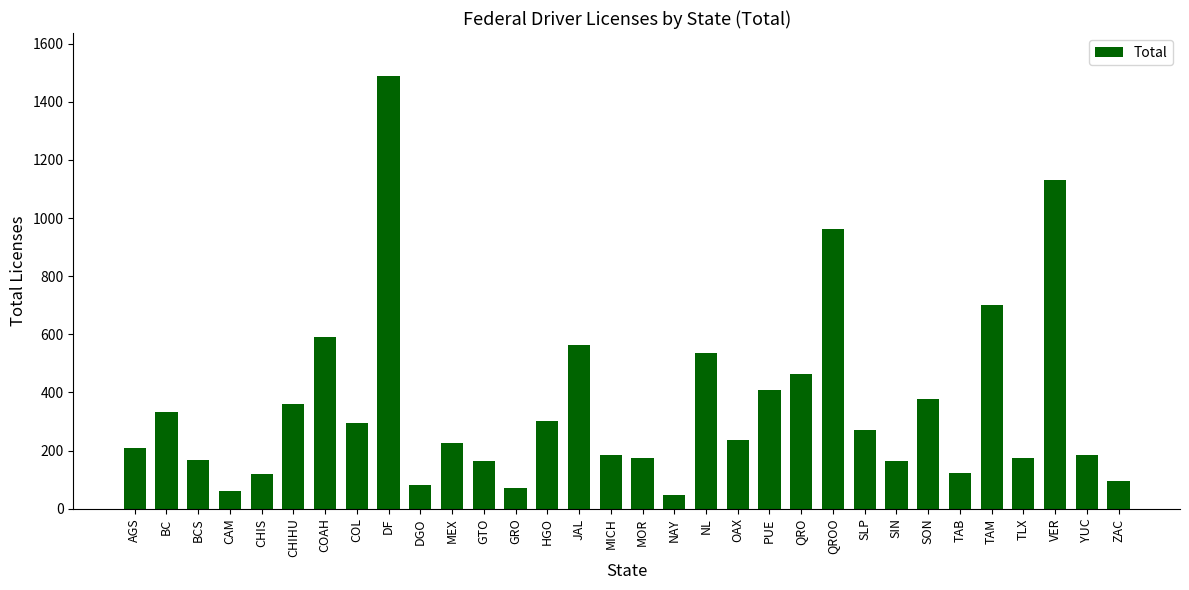

What is the label of the 4th bar from the right?

TLX